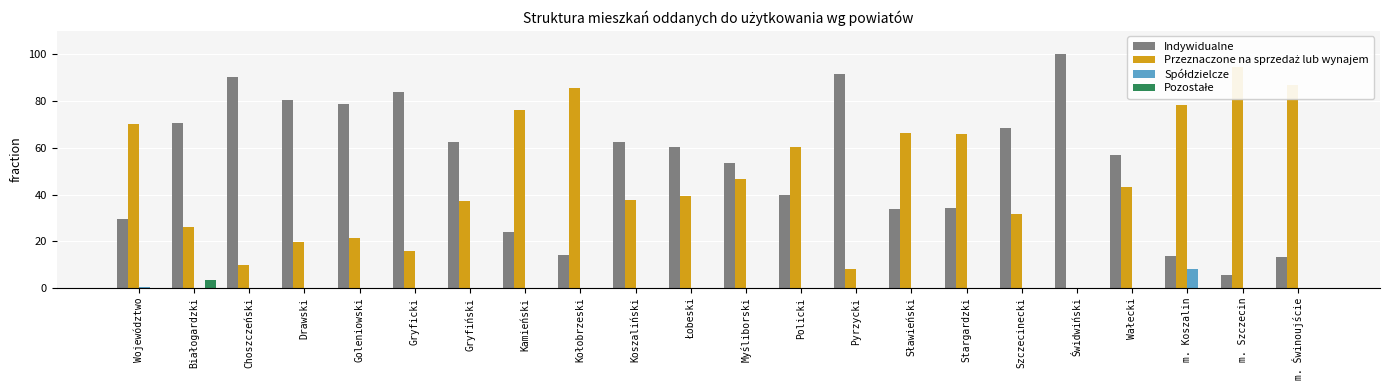

Rank the series by their maximum value, from highest to lowest.

Indywidualne, Przeznaczone na sprzedaż lub wynajem, Spółdzielcze, Pozostałe